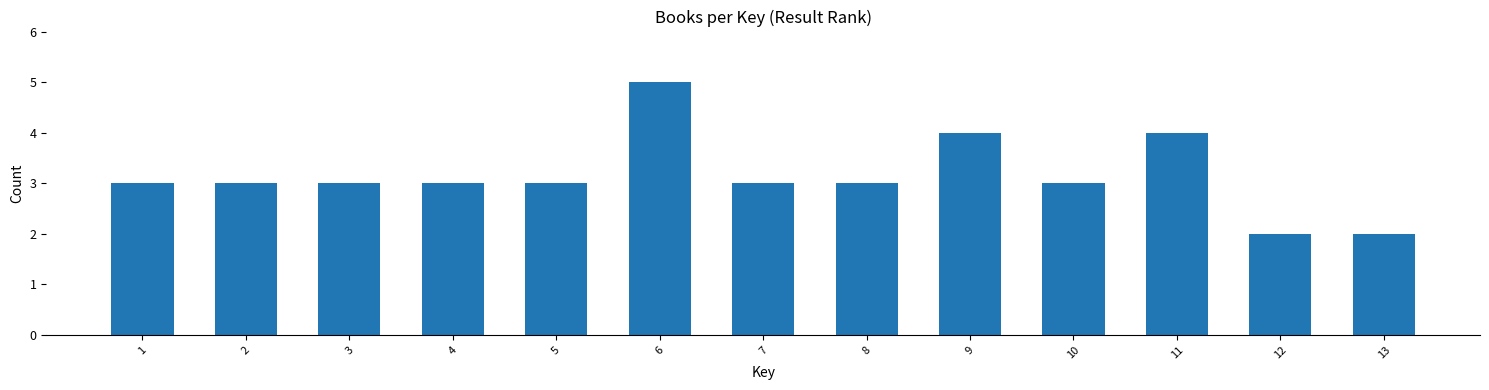

Reading left to right, list all the values displayed in this chart.

3	3	3	3	3	5	3	3	4	3	4	2	2